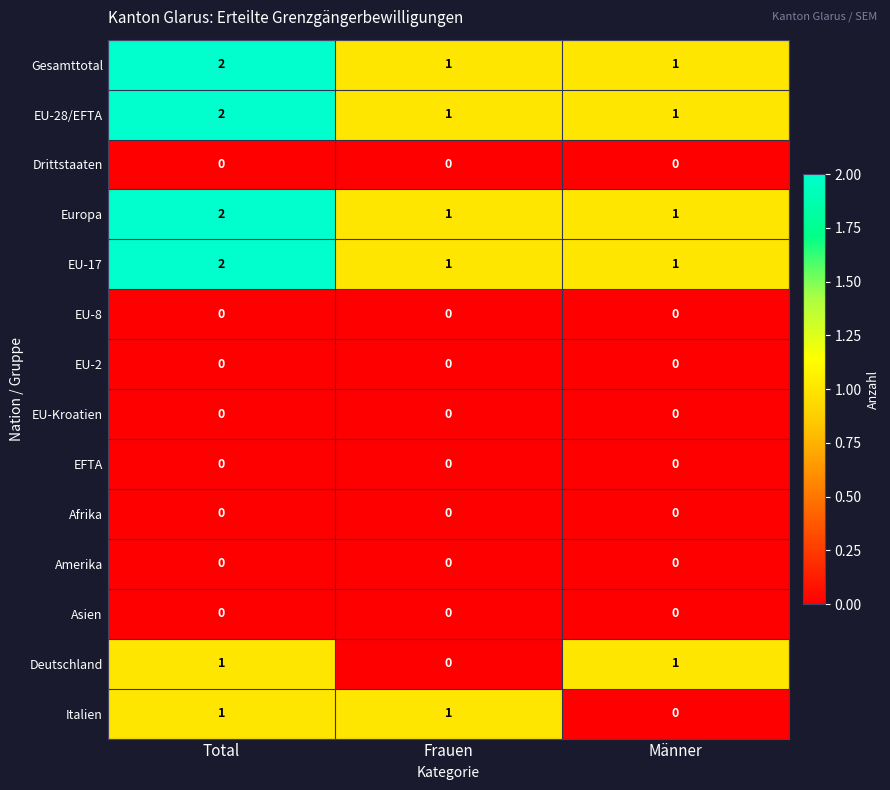

What is the total value across all series at Total?

10